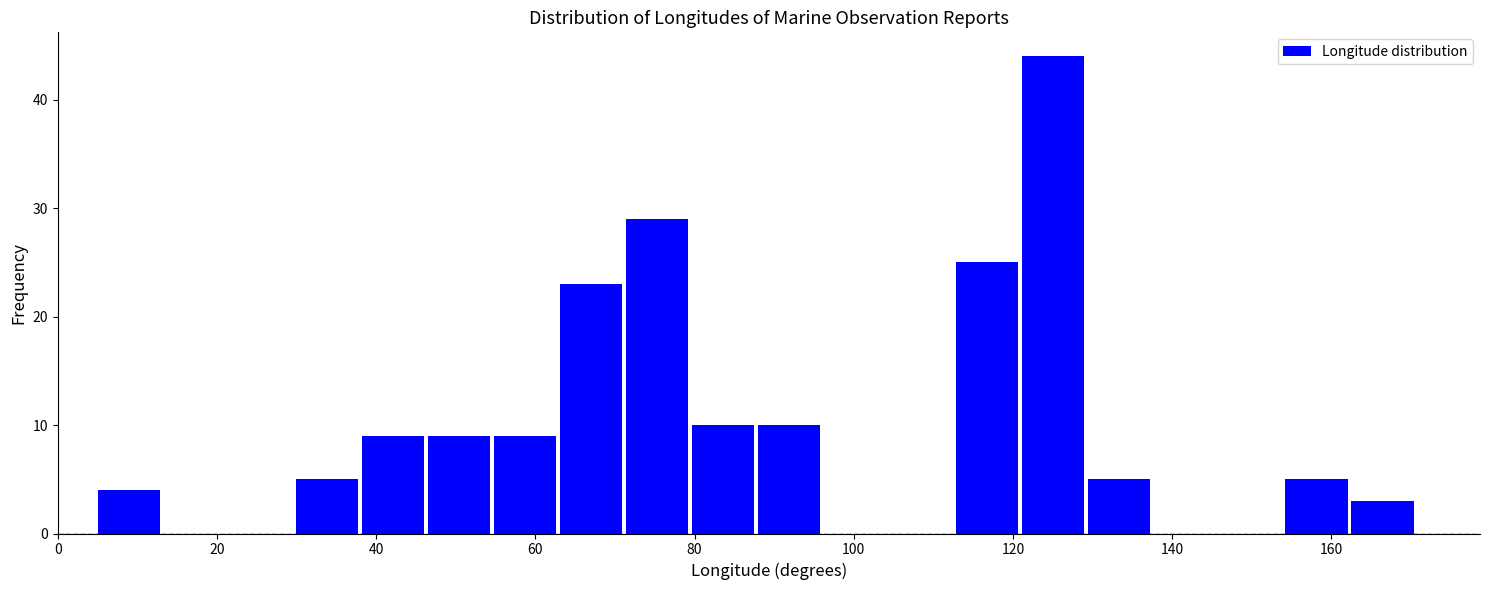

Which range on the x-axis has the tallest bar?

120 to 130